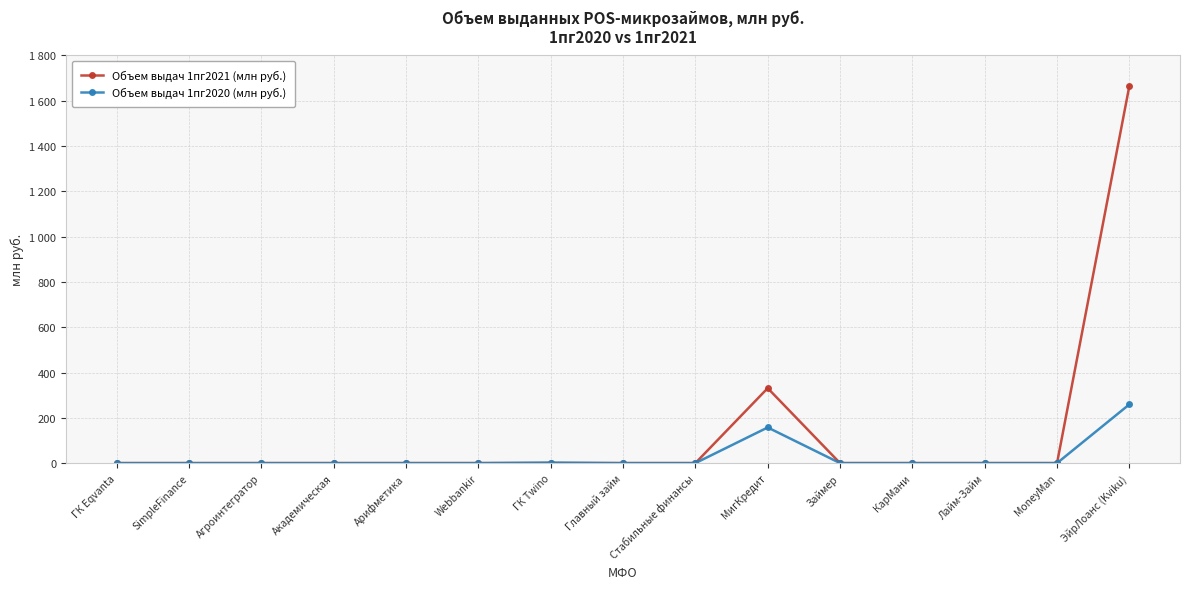

Reading left to right, transcribe all the data shown in this chart.

Объем выдач 1пг2021 (млн руб.): 0.0	0.0	0.0	0.0	0.0	0.0	0.0	0.0	0.0	330.9	0.0	0.0	0.0	0.0	1665.6
Объем выдач 1пг2020 (млн руб.): 0.0	0.0	0.0	0.0	0.0	0.0	2.3	0.0	0.0	157.4	0.0	0.0	0.0	0.0	259.3